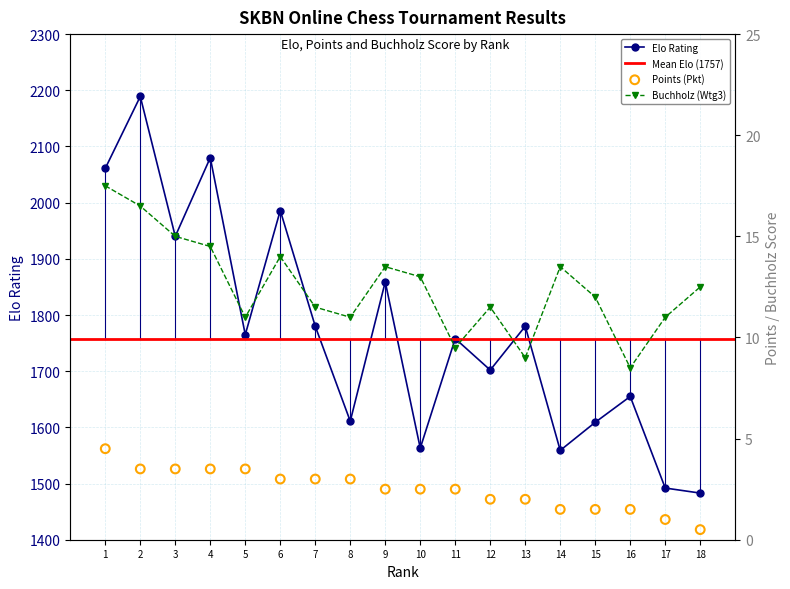

Which series has the largest total across all categories?

Elo